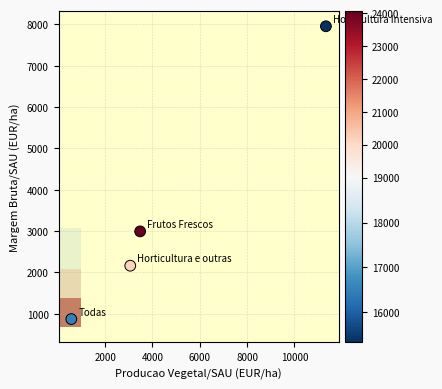

What is the average Y value?

3495.6